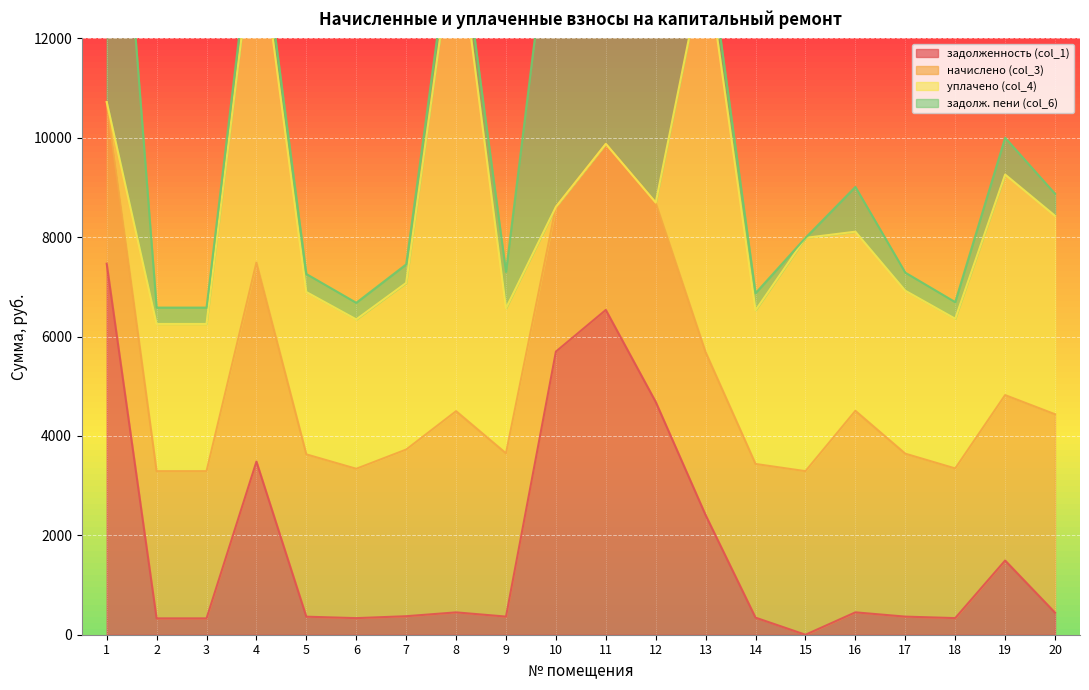

True or false: уплачено (col_4) has a value of 4692.6 at 2.

False